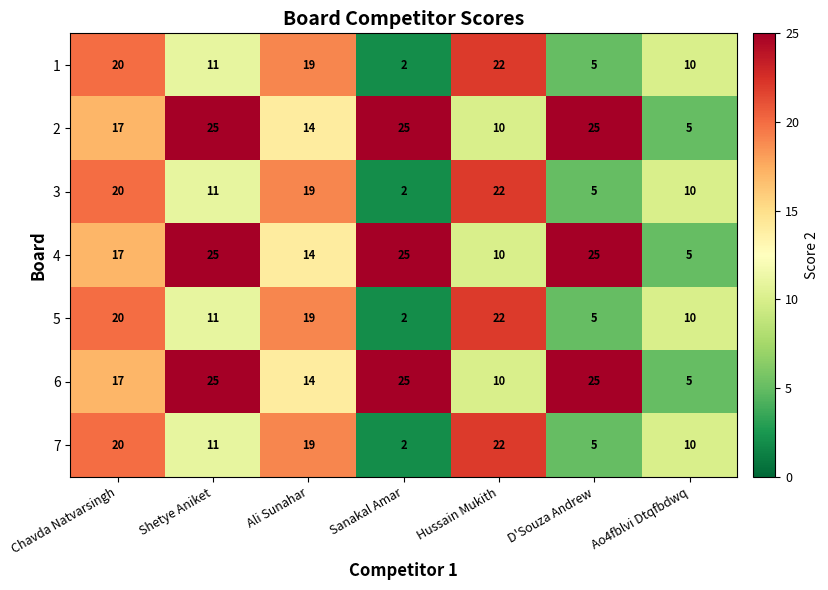

What is the difference between the maximum and minimum values in the 1 series?

20